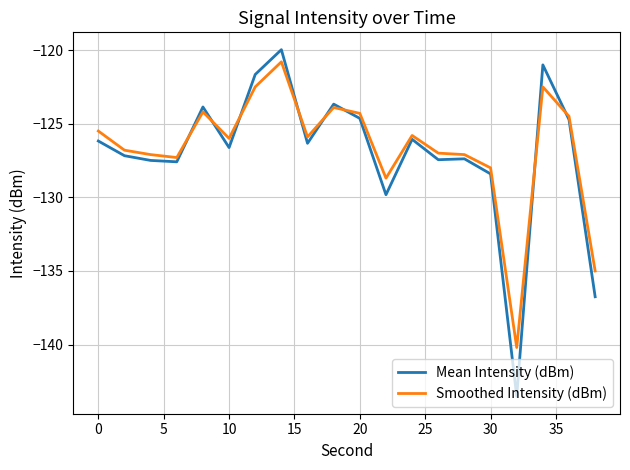

What is the highest value of the Mean Intensity (dBm) series?

-120.0